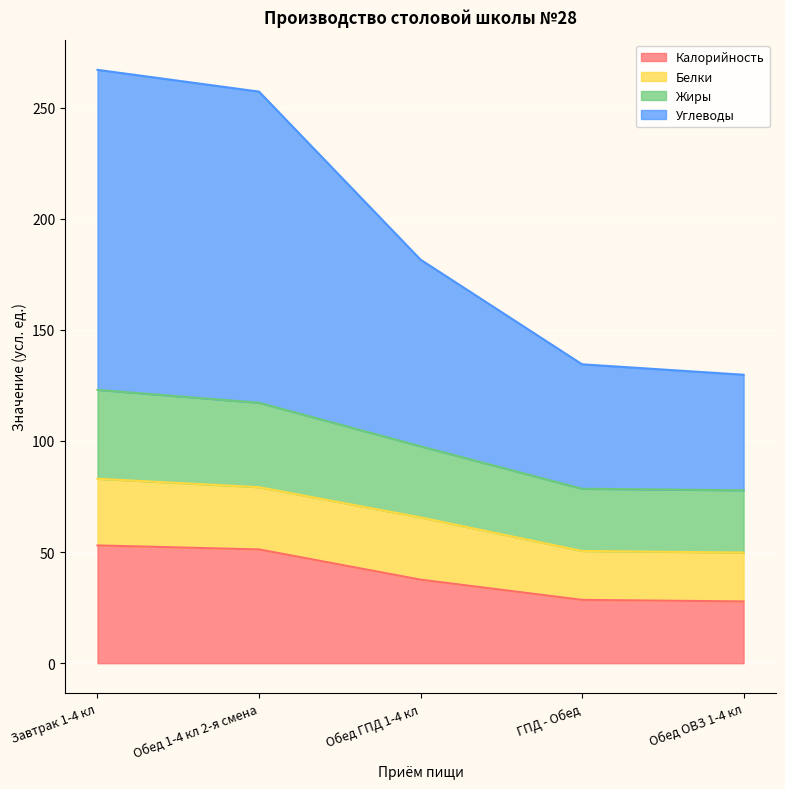

True or false: Жиры has more than 1 interior local peaks.

False